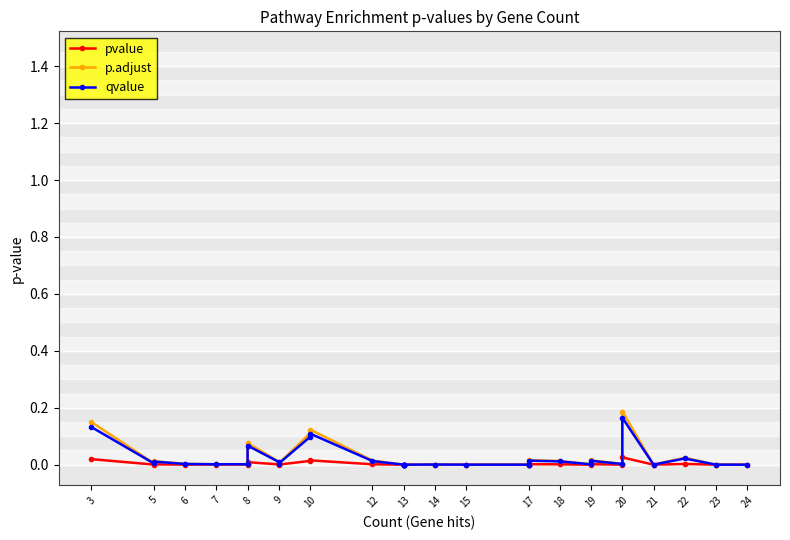

Does the chart display data point markers on the line(s)?

Yes